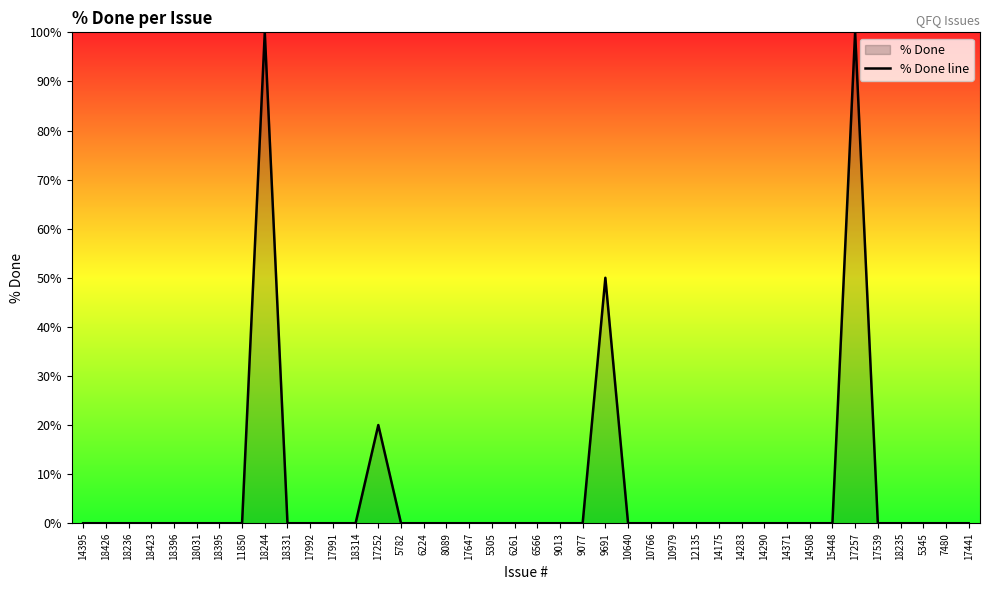

The value at 9077 is 0. True or false?

True